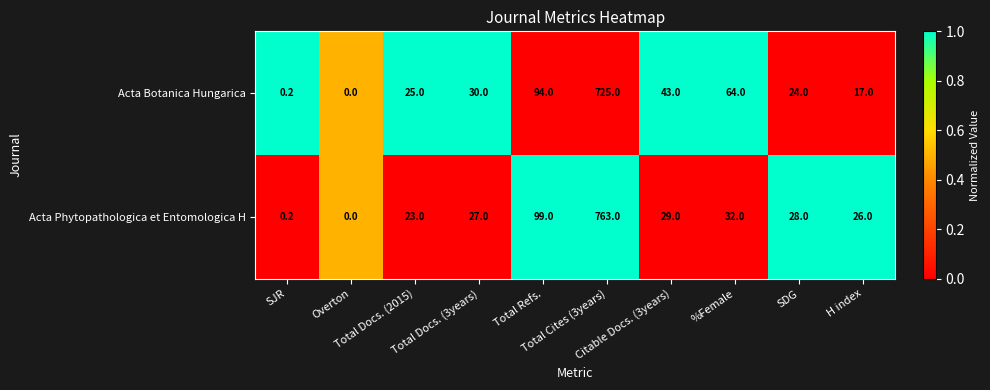

What is the maximum value shown in the chart?

763.0